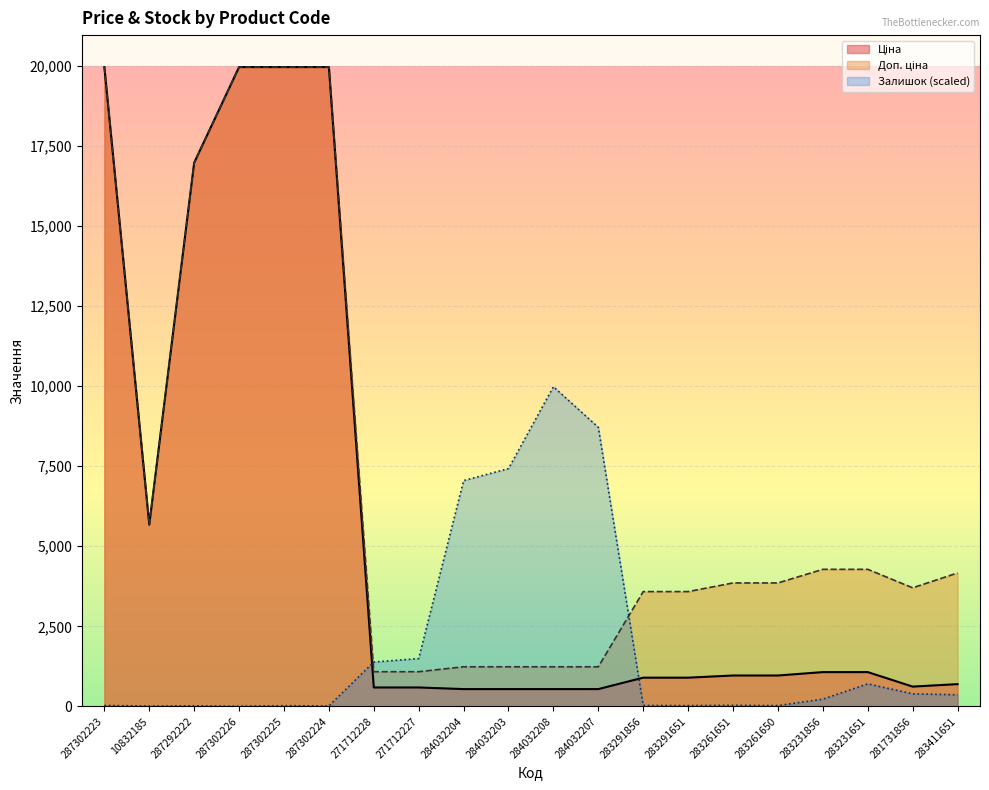

What is the sum of the Доп. ціна values at 10832185 and 287302225?

25638.0